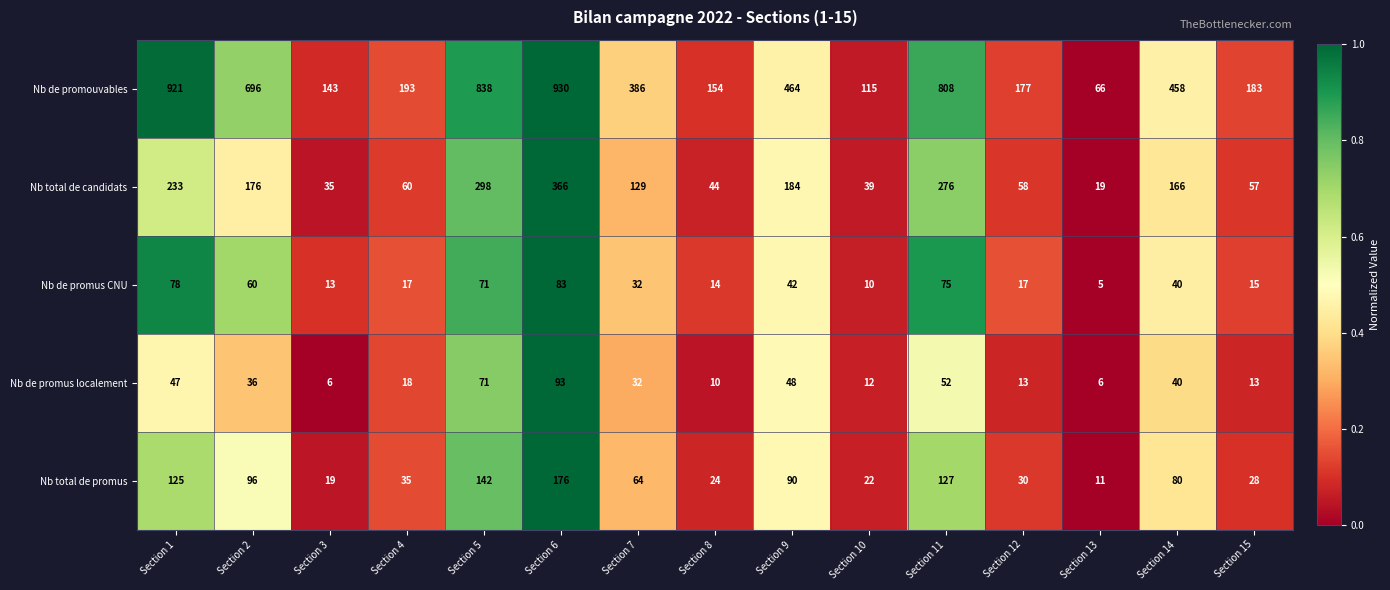

What is the greatest value displayed?

930